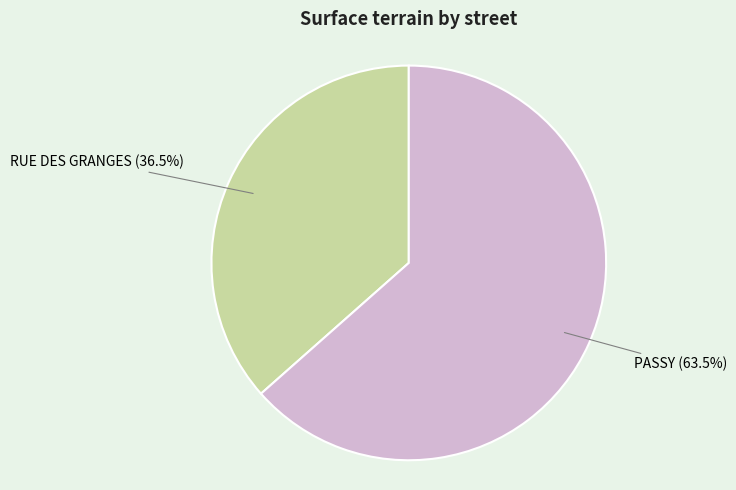

What percentage is NOT represented by PASSY?

36.5%